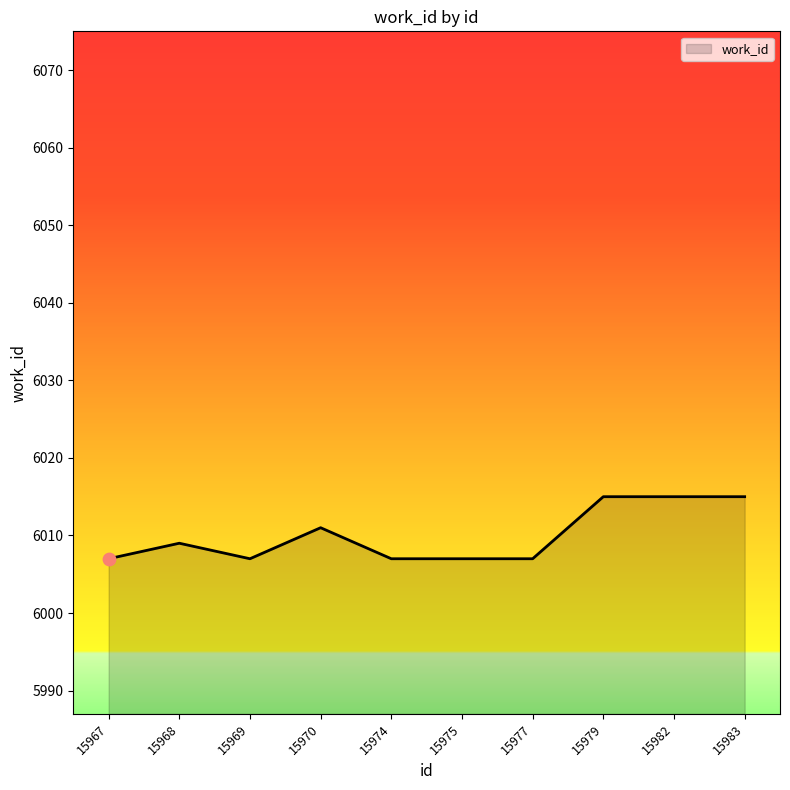

Between 15975 and 15982, which is larger?

15982